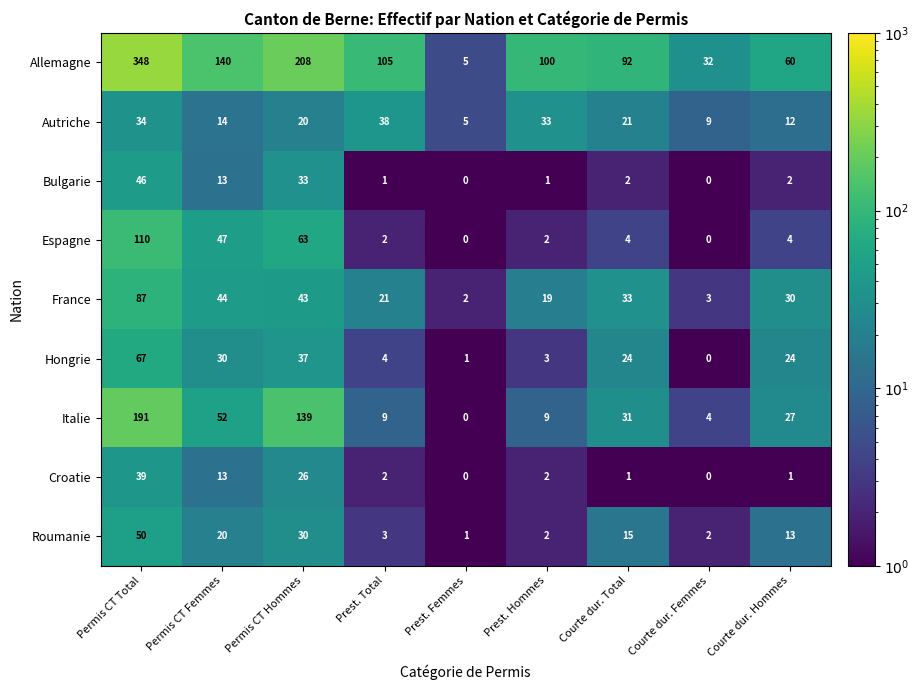

Rank the series by their maximum value, from highest to lowest.

Allemagne, Italie, Espagne, France, Hongrie, Roumanie, Bulgarie, Croatie, Autriche